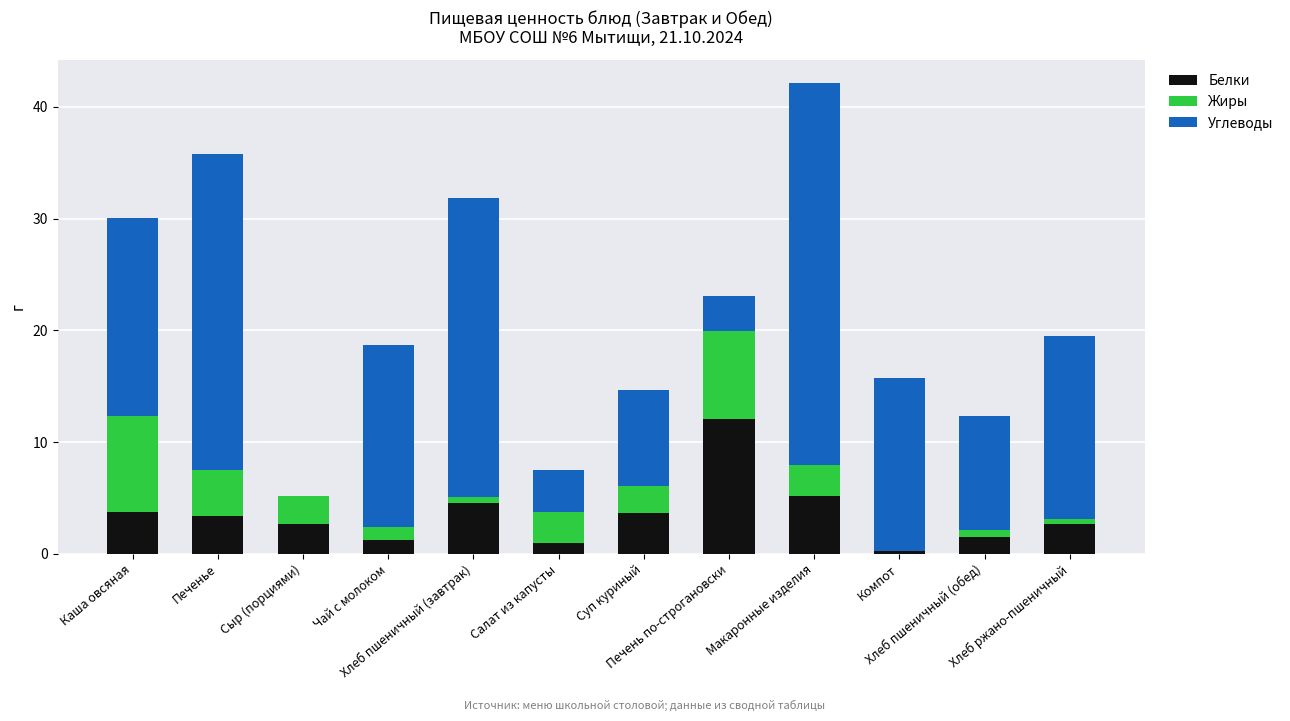

What is the maximum value for Белки?

12.0